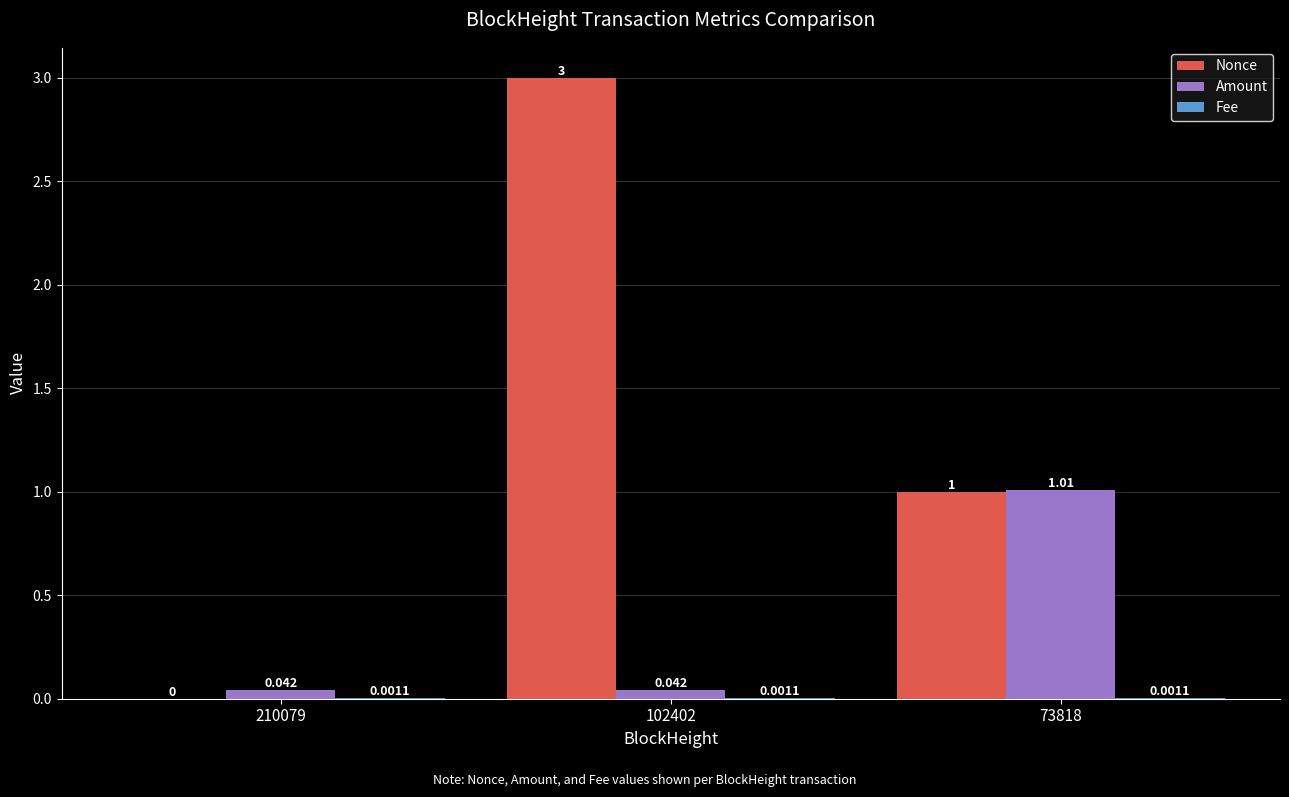

How many series are shown in this chart?

3